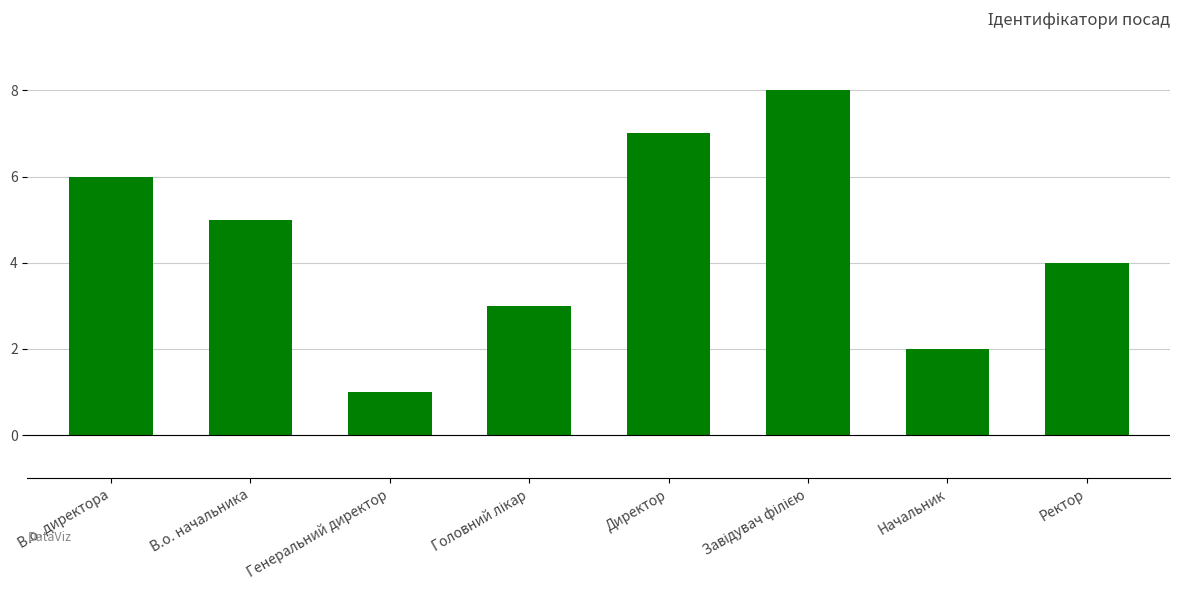

Reading left to right, transcribe all the data shown in this chart.

6	5	1	3	7	8	2	4